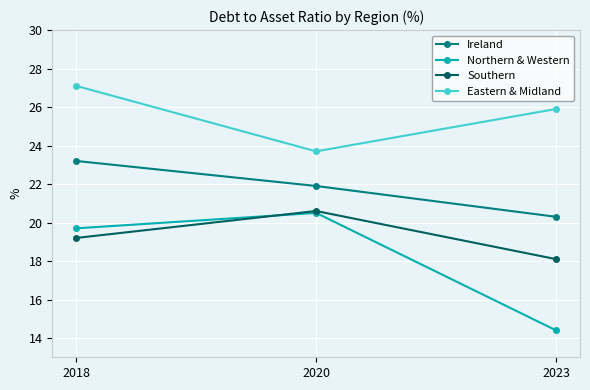

How many values in the Southern series exceed 19?

2